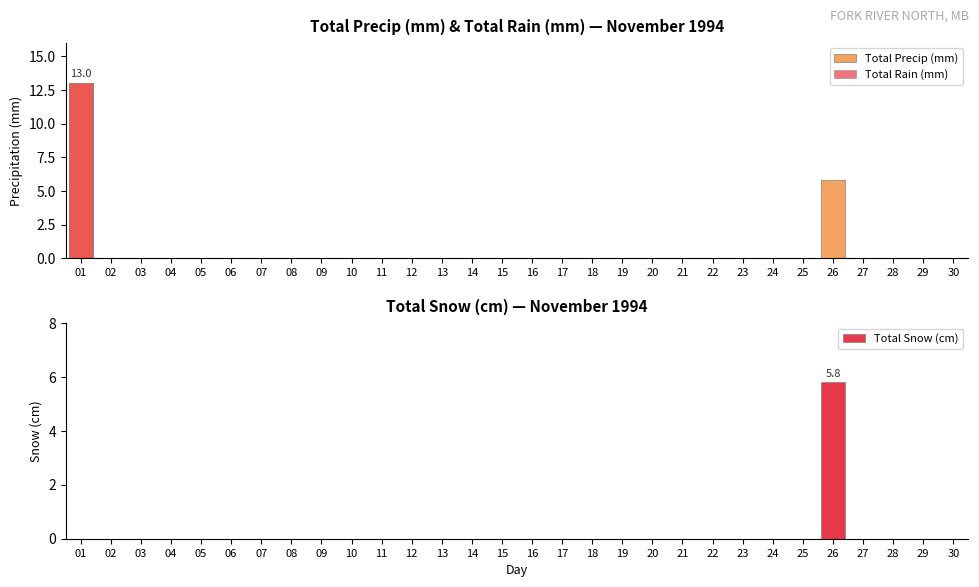

What is the highest value of the Total Precip (mm) series?

13.0